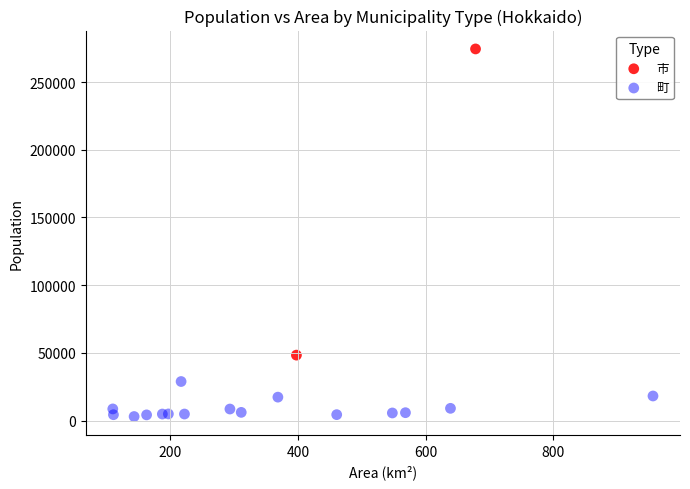

What are all the series names shown in the legend?

市, 町